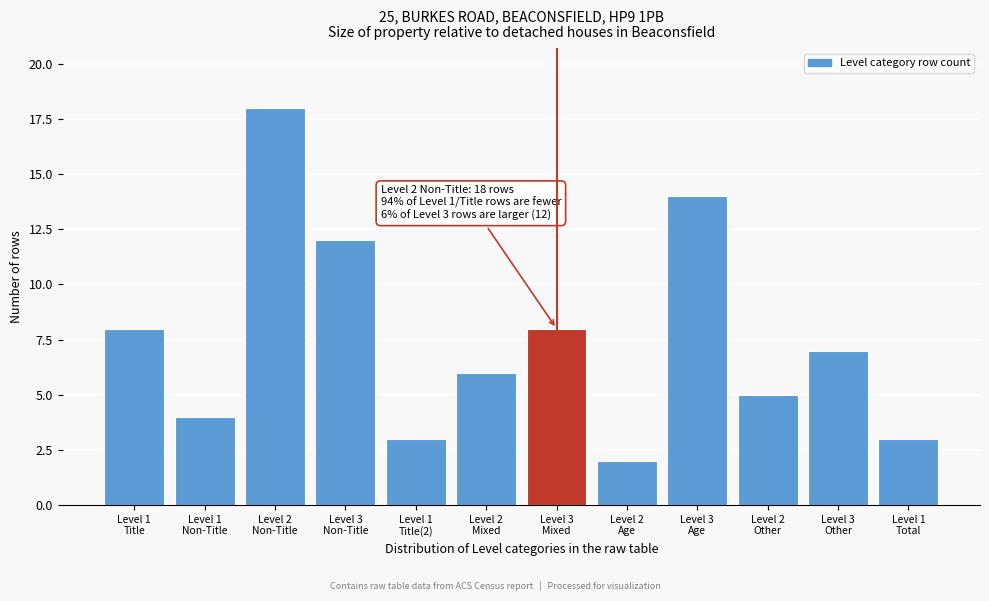

Reading left to right, extract all data points from this chart.

8	4	18	12	3	6	8	2	14	5	7	3